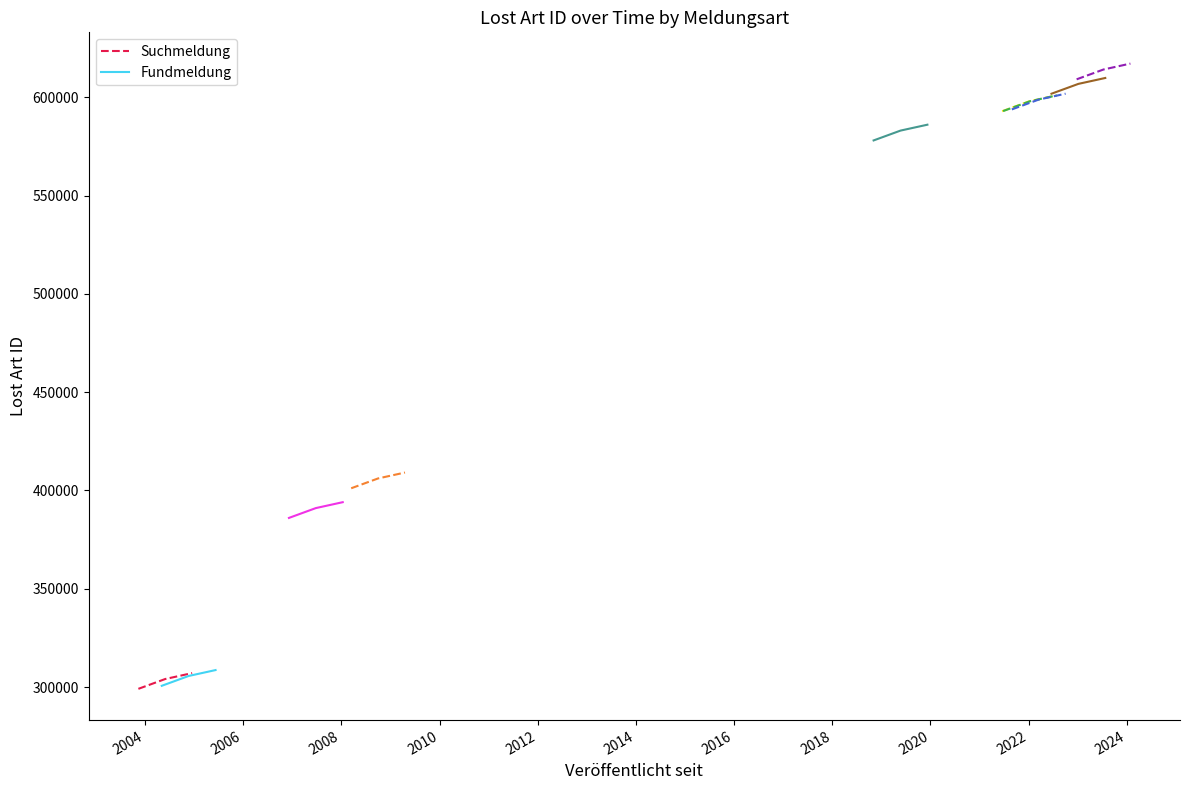

What is the maximum value for Fundmeldung?

308644